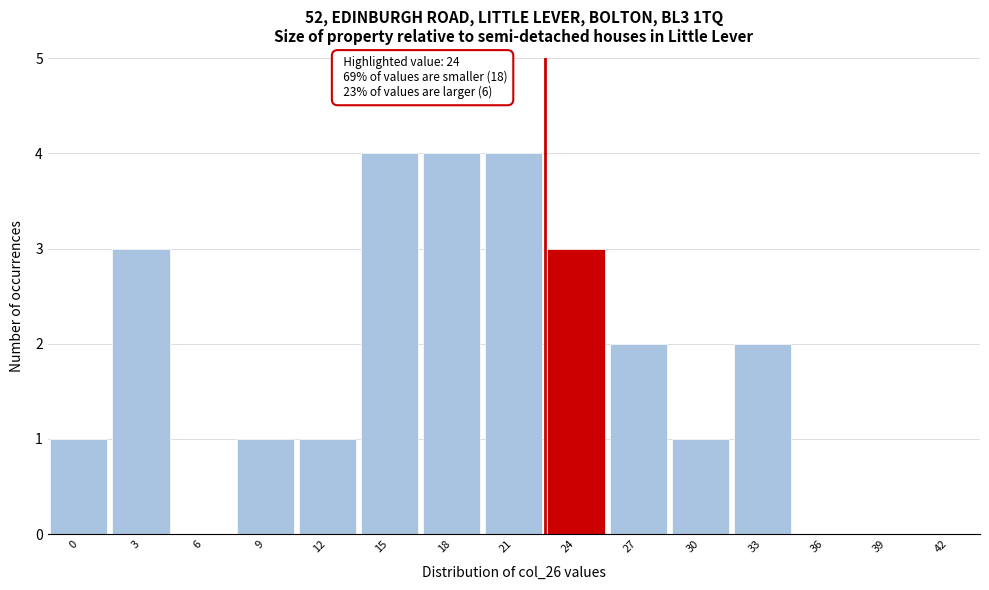

Reading right to left, extract all data points from this chart.

42=0	39=0	36=0	33=2	30=1	27=2	24=3	21=4	18=4	15=4	12=1	9=1	6=0	3=3	0=1